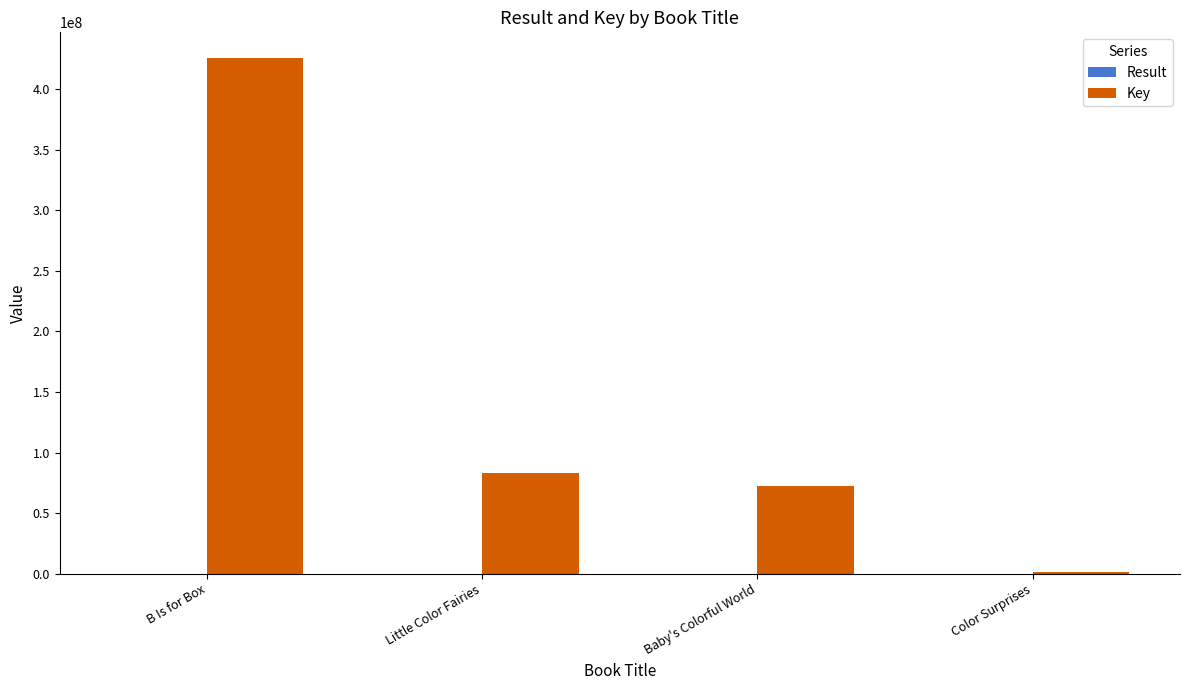

Is it true that Key equals 425523556 at B Is for Box?

True